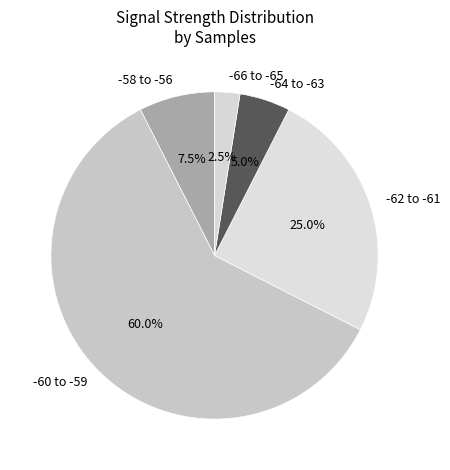

Between -64 to -63 and -60 to -59, which is larger?

-60 to -59